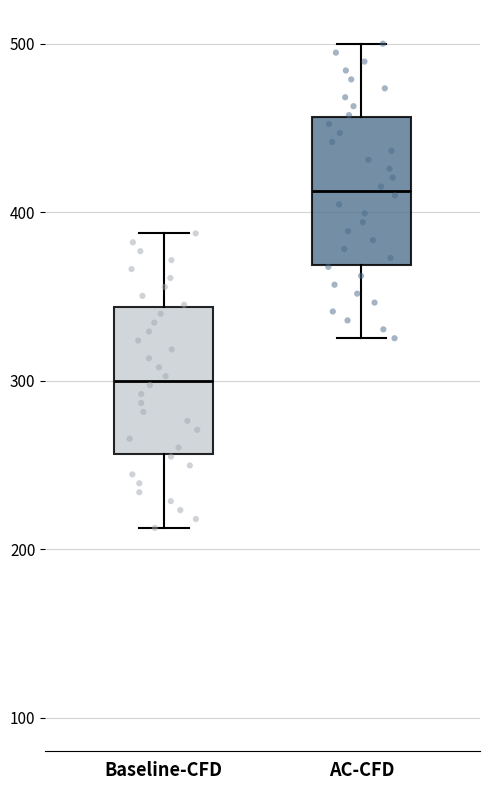

Reading left to right, transcribe this box plot: for each box, give where its median line is, the range the box spans, and where its two whiskers end, as read against the y-axis. The values are not printed on the chart, so give them approximately, as read against the axis.

Baseline-CFD: median 300, box 260 to 340, whiskers 210 to 390
AC-CFD: median 410, box 370 to 460, whiskers 330 to 500